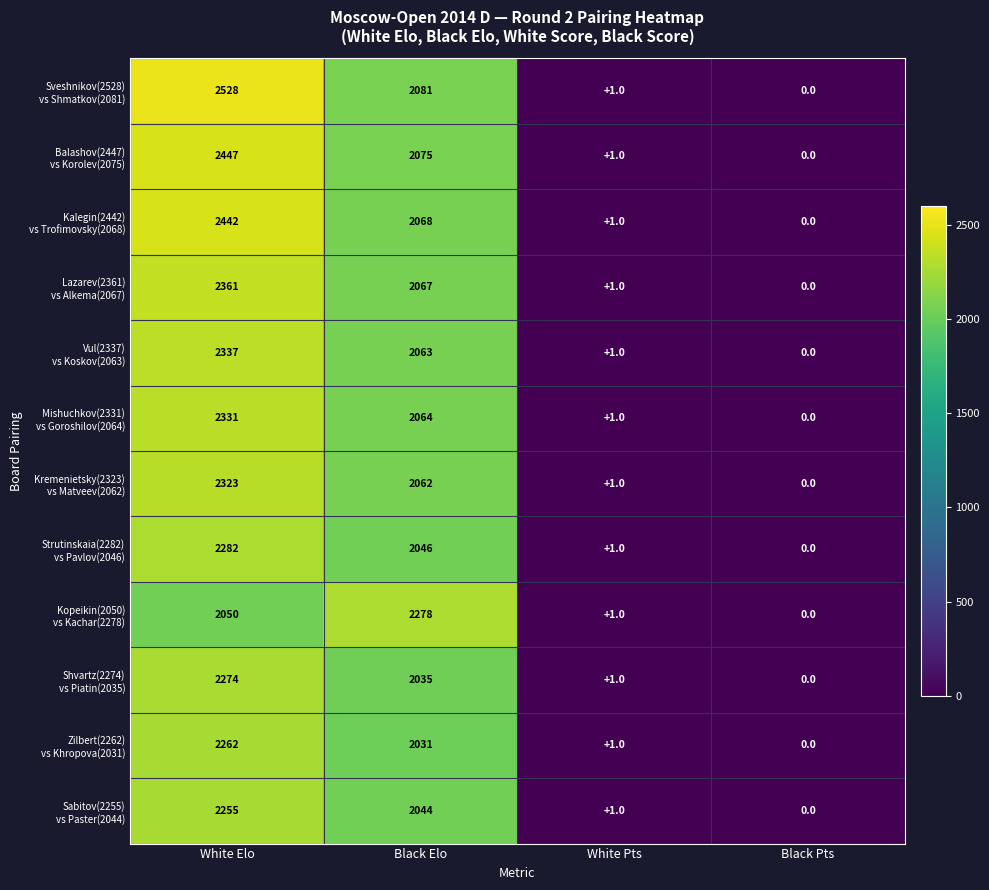

At which category is the sum across all series the highest?

White Elo